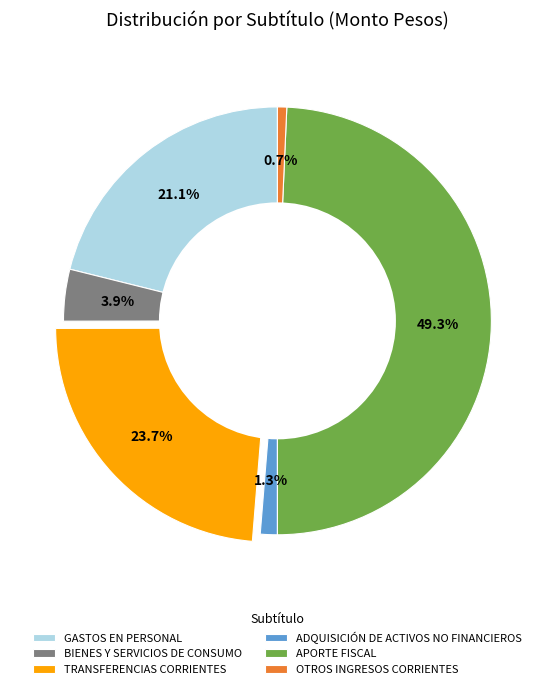

To the nearest percent, what is the difference between the largest and smallest slice percentages?

49%